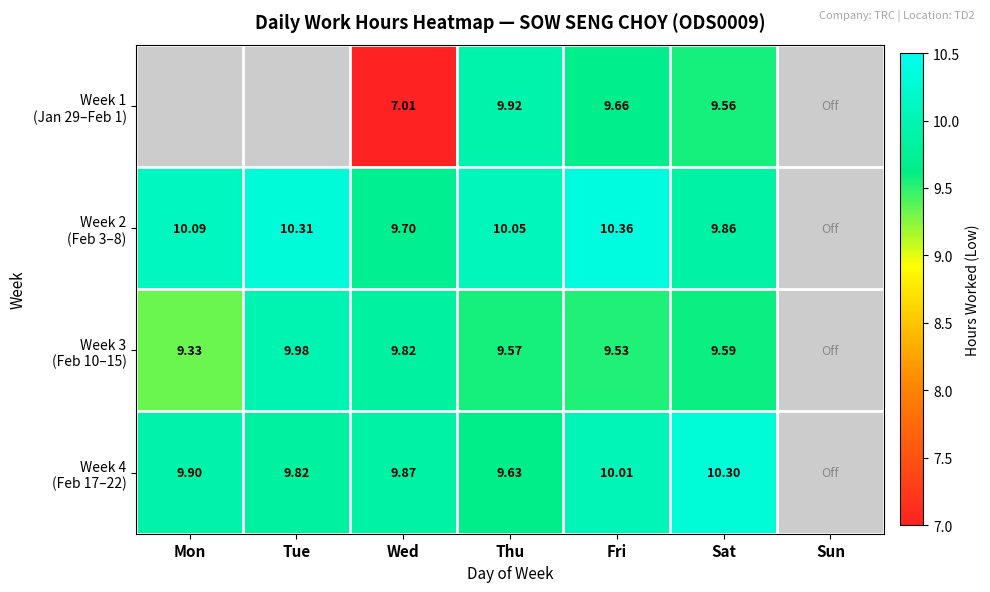

The Week 2 (Feb 3–8) series shows 10.1 at Mon. True or false?

True